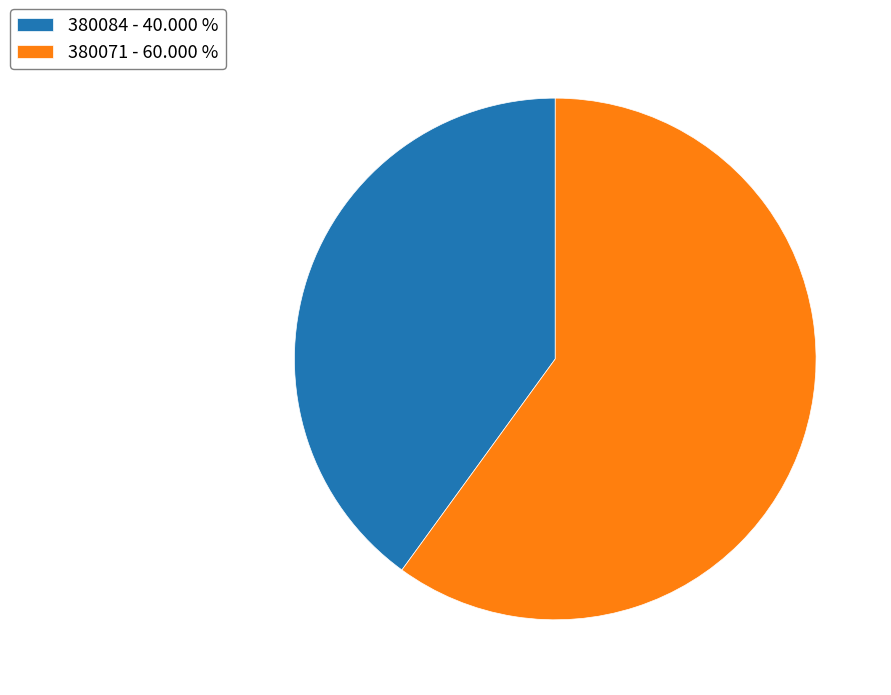

Is the sum of 380084 and 380071 greater than half?

Yes